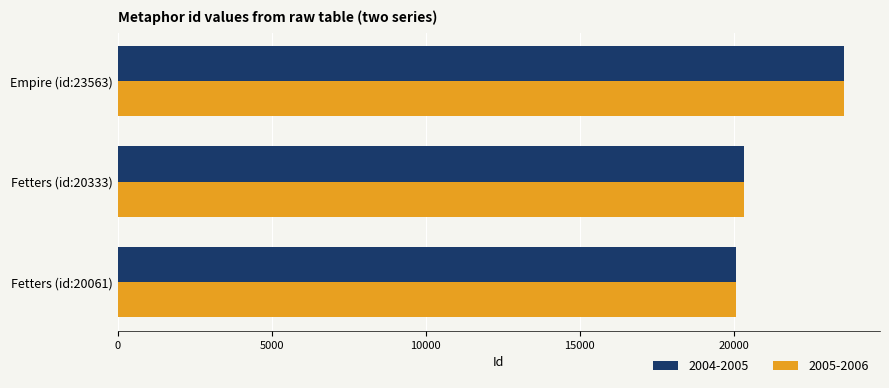

What is the average value of the 2004-2005 series?

21319